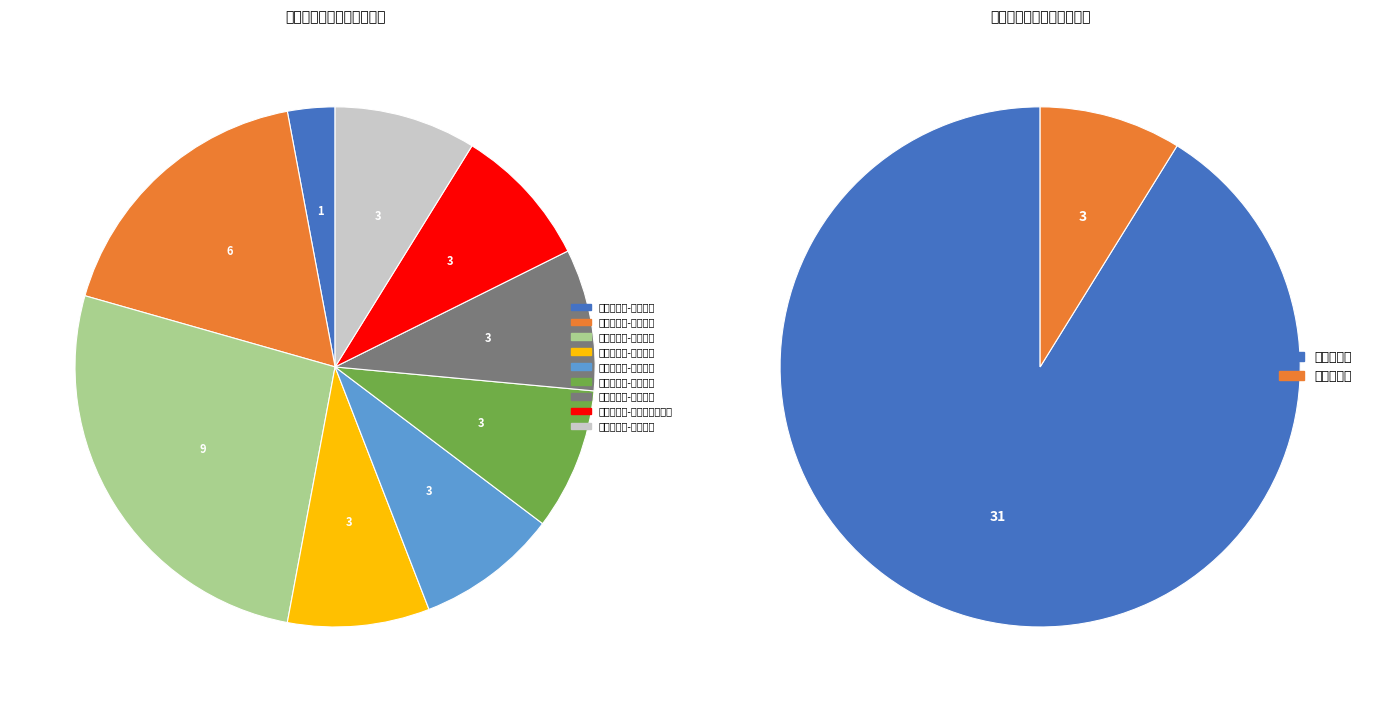

How many segments does this pie chart have?

9